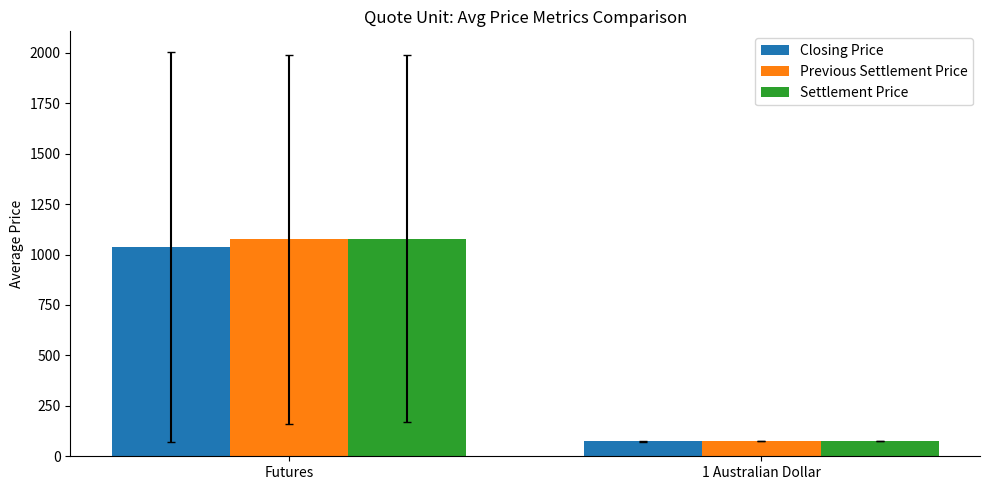

How many categories are shown in the chart?

2